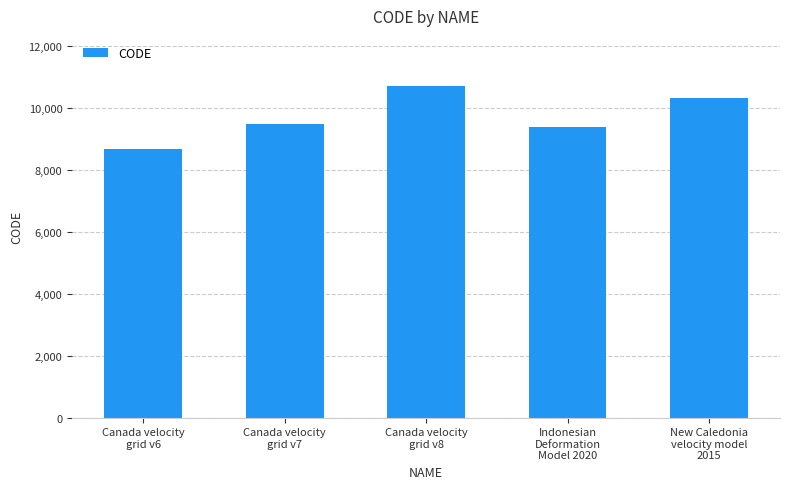

Reading right to left, transcribe all the data shown in this chart.

10323	9375	10707	9483	8676